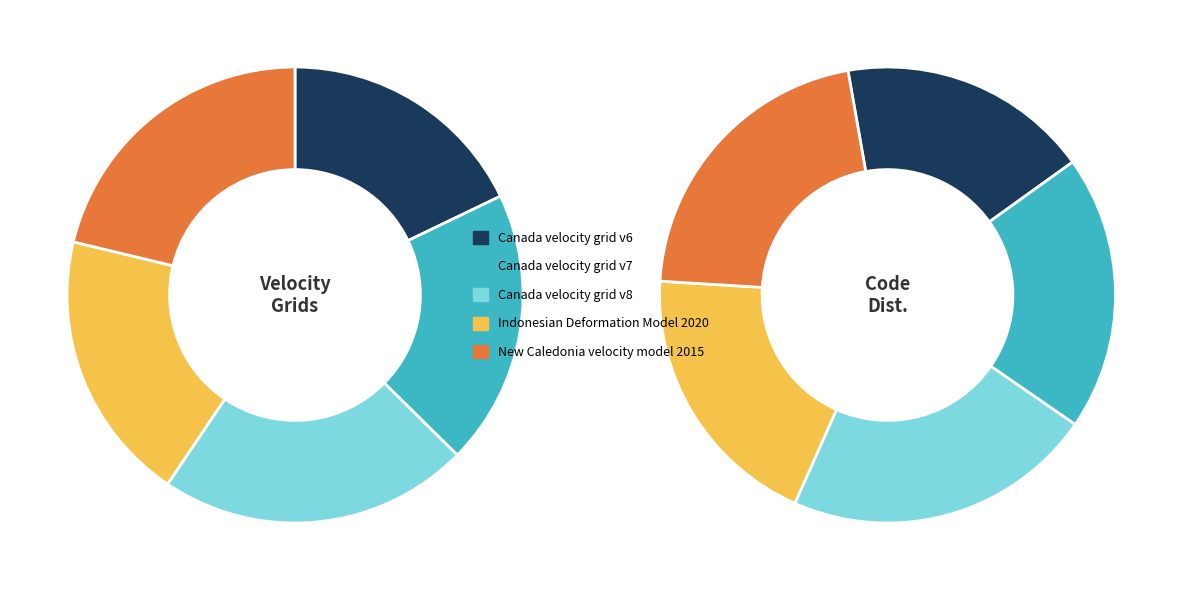

How many slices are in this pie chart?

5